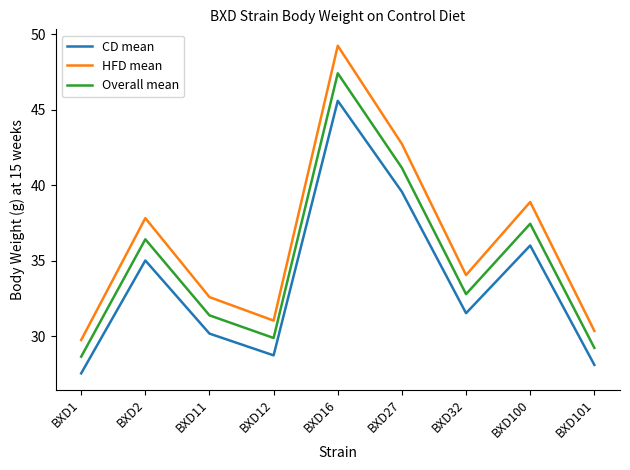

Which label corresponds to the largest value in the chart?

BXD16